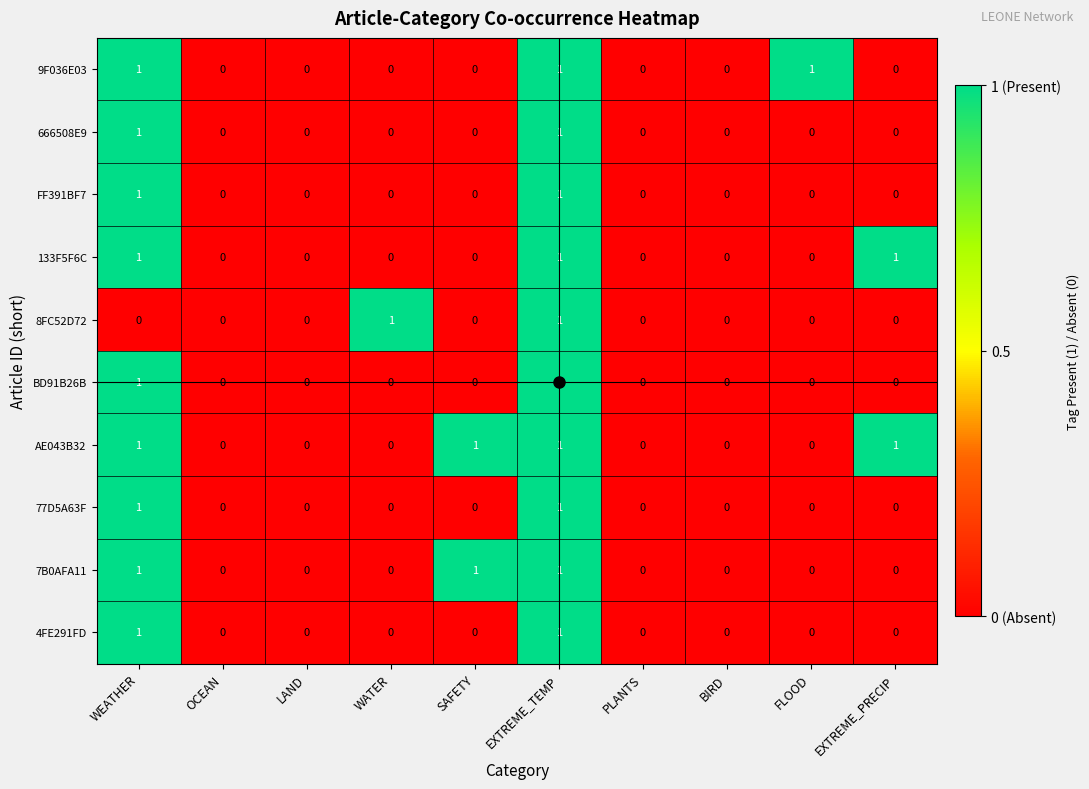

Count the 4FE291FD values in the range 0 to 1.

10